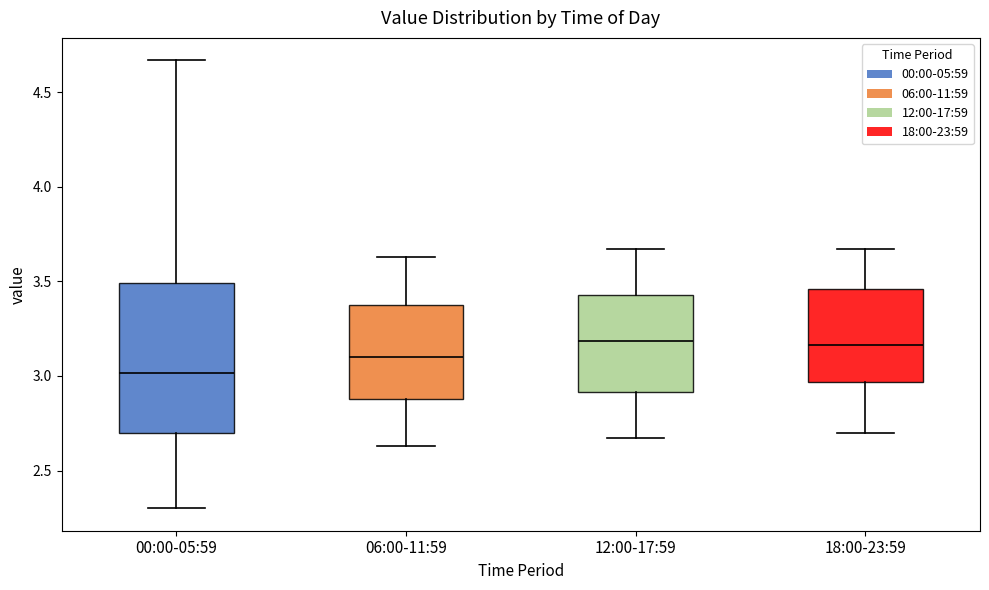

Reading left to right, read every box against the y-axis: the position of its median line, the range the box covers, and the ends of its whiskers. The values are not printed on the chart, so give them approximately, as read against the axis.

00:00-05:59: median 3.00, box 2.70 to 3.50, whiskers 2.30 to 4.65
06:00-11:59: median 3.10, box 2.90 to 3.40, whiskers 2.65 to 3.65
12:00-17:59: median 3.20, box 2.90 to 3.45, whiskers 2.65 to 3.65
18:00-23:59: median 3.15, box 2.95 to 3.45, whiskers 2.70 to 3.65